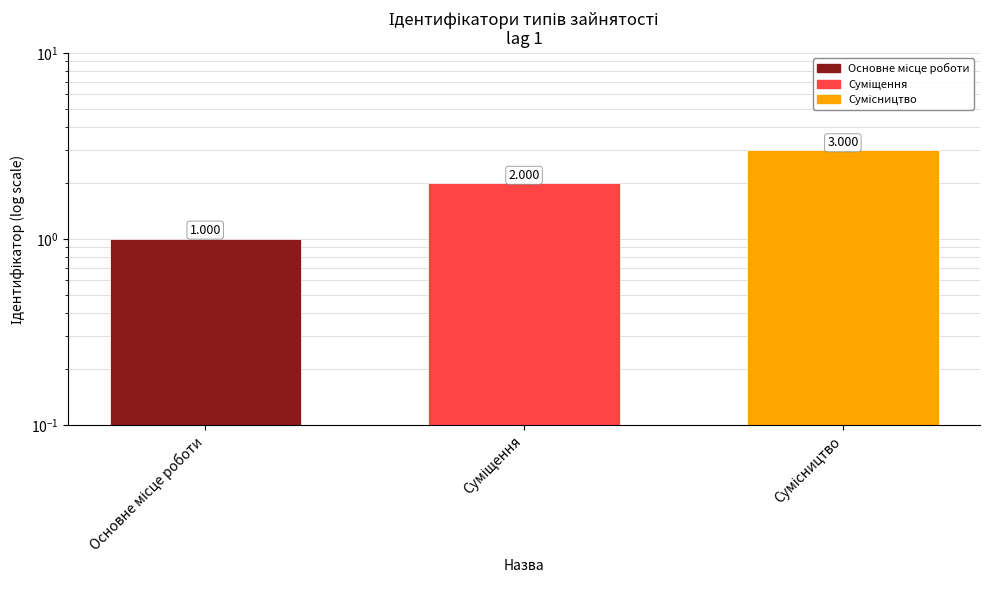

What is the value of the 1st bar from the left?

1